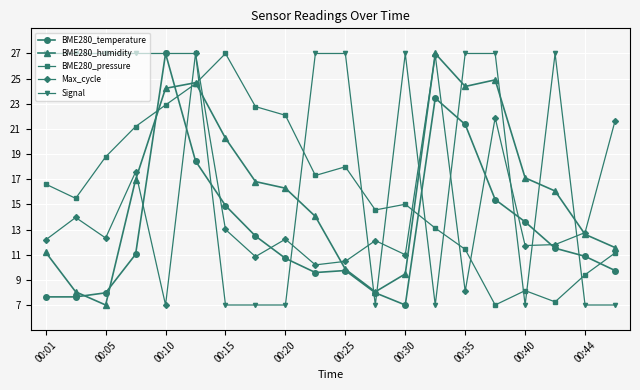

What is the value of the Signal point at the 19th from the left?

7.0